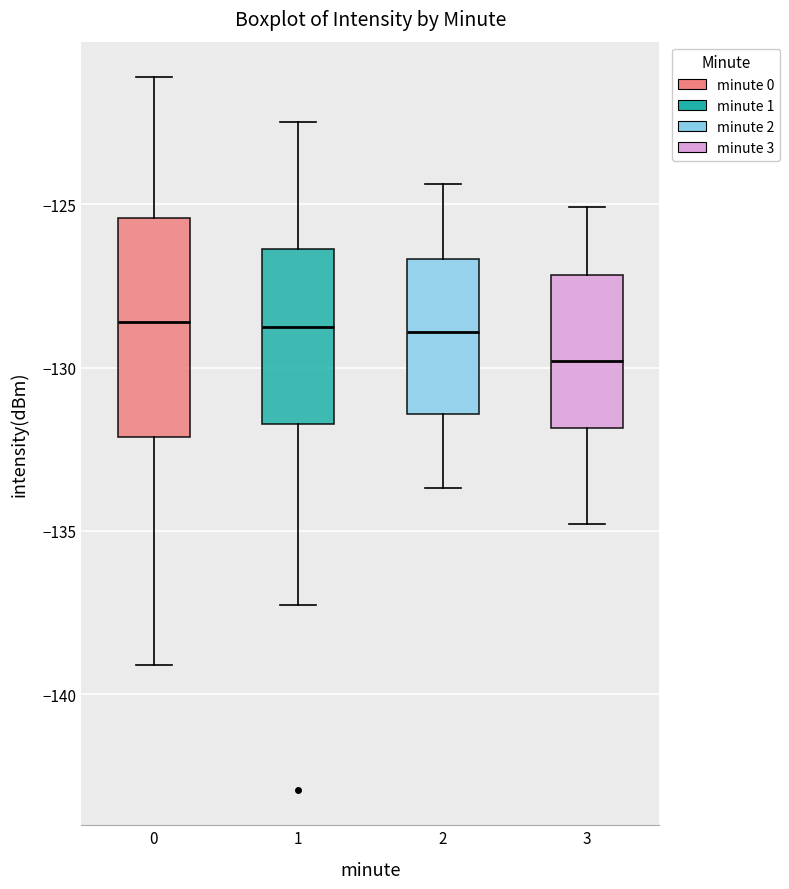

Reading left to right, read every box against the y-axis: the position of its median line, the range the box covers, and the ends of its whiskers. The values are not printed on the chart, so give them approximately, as read against the axis.

0: median -128.5, box -132.0 to -125.5, whiskers -139.0 to -121.0
1: median -128.5, box -131.5 to -126.5, whiskers -137.5 to -122.5
2: median -129.0, box -131.5 to -126.5, whiskers -133.5 to -124.5
3: median -130.0, box -132.0 to -127.0, whiskers -135.0 to -125.0